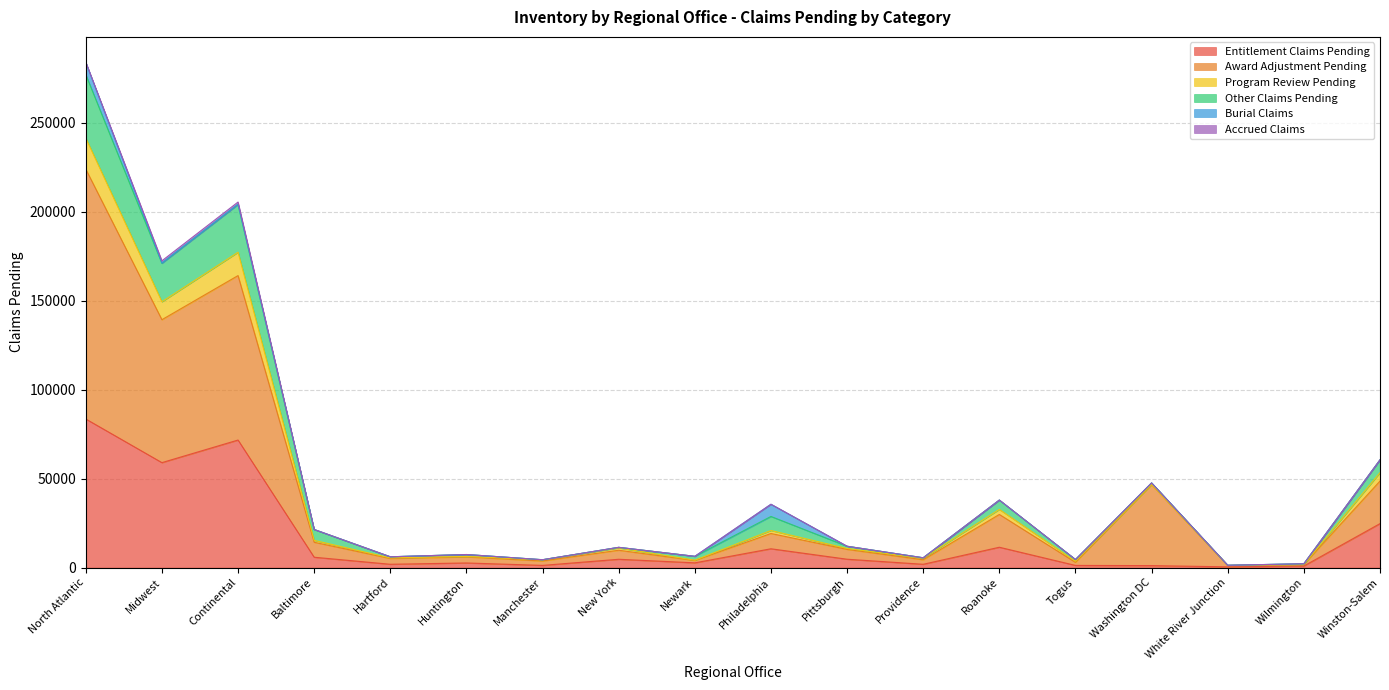

At which category is the sum across all series the highest?

North Atlantic